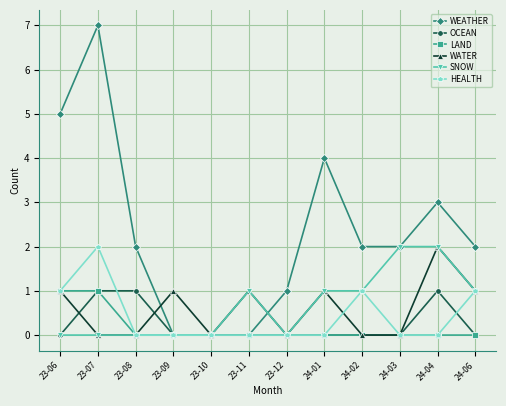

How many distinct data groups are displayed?

6